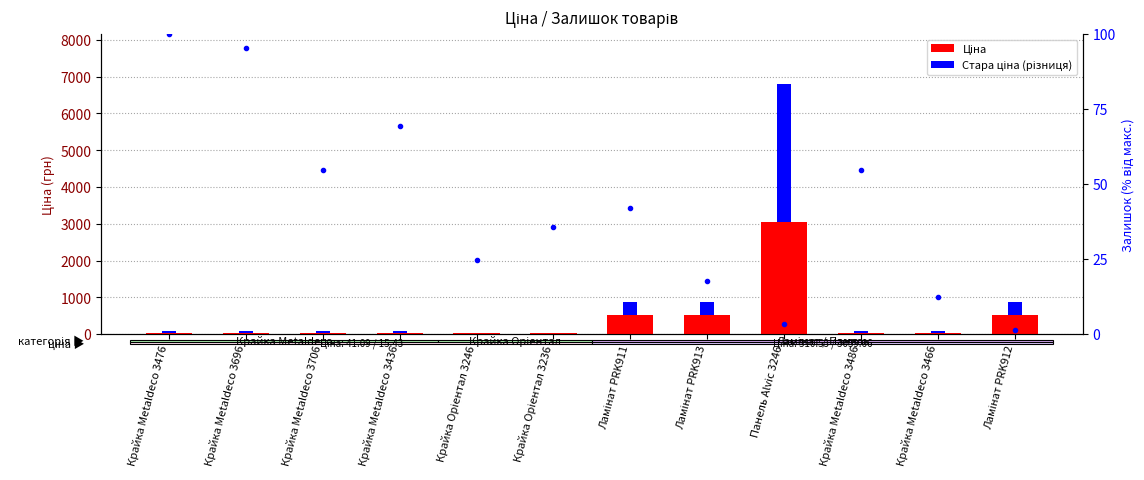

List the labels in order of Стара ціна (різниця) value, smallest first.

Крайка Oріентал 3246, Крайка Oріентал 3236, Крайка Metaldeco 3476, Крайка Metaldeco 3696, Крайка Metaldeco 3706, Крайка Metaldeco 3436, Крайка Metaldeco 3486, Крайка Metaldeco 3466, Ламінат PRK911, Ламінат PRK913, Ламінат PRK912, Панель Alvic 3246